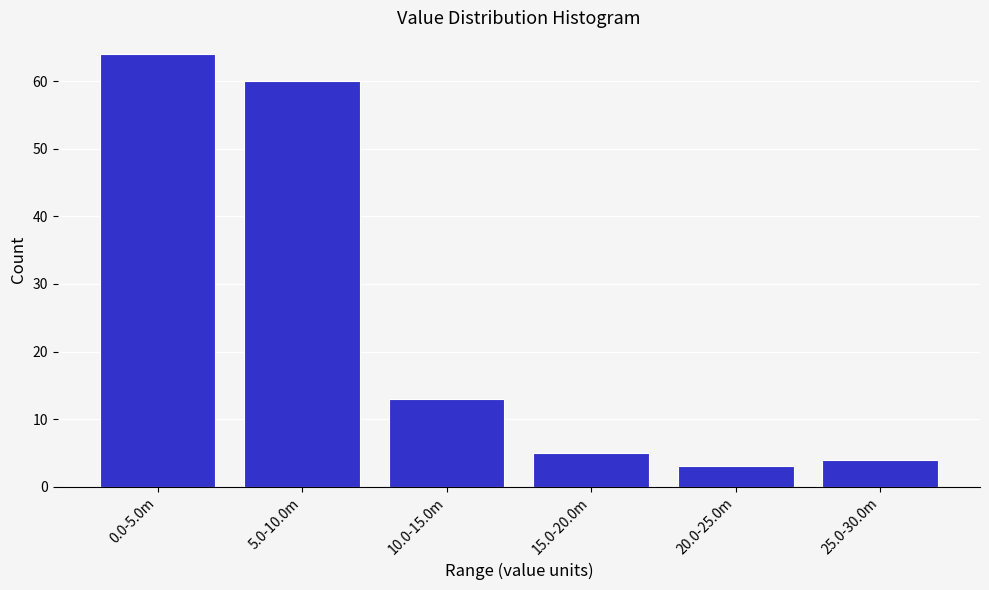

Reading right to left, transcribe all the data shown in this chart.

25.0-30.0m=4	20.0-25.0m=3	15.0-20.0m=5	10.0-15.0m=13	5.0-10.0m=60	0.0-5.0m=64